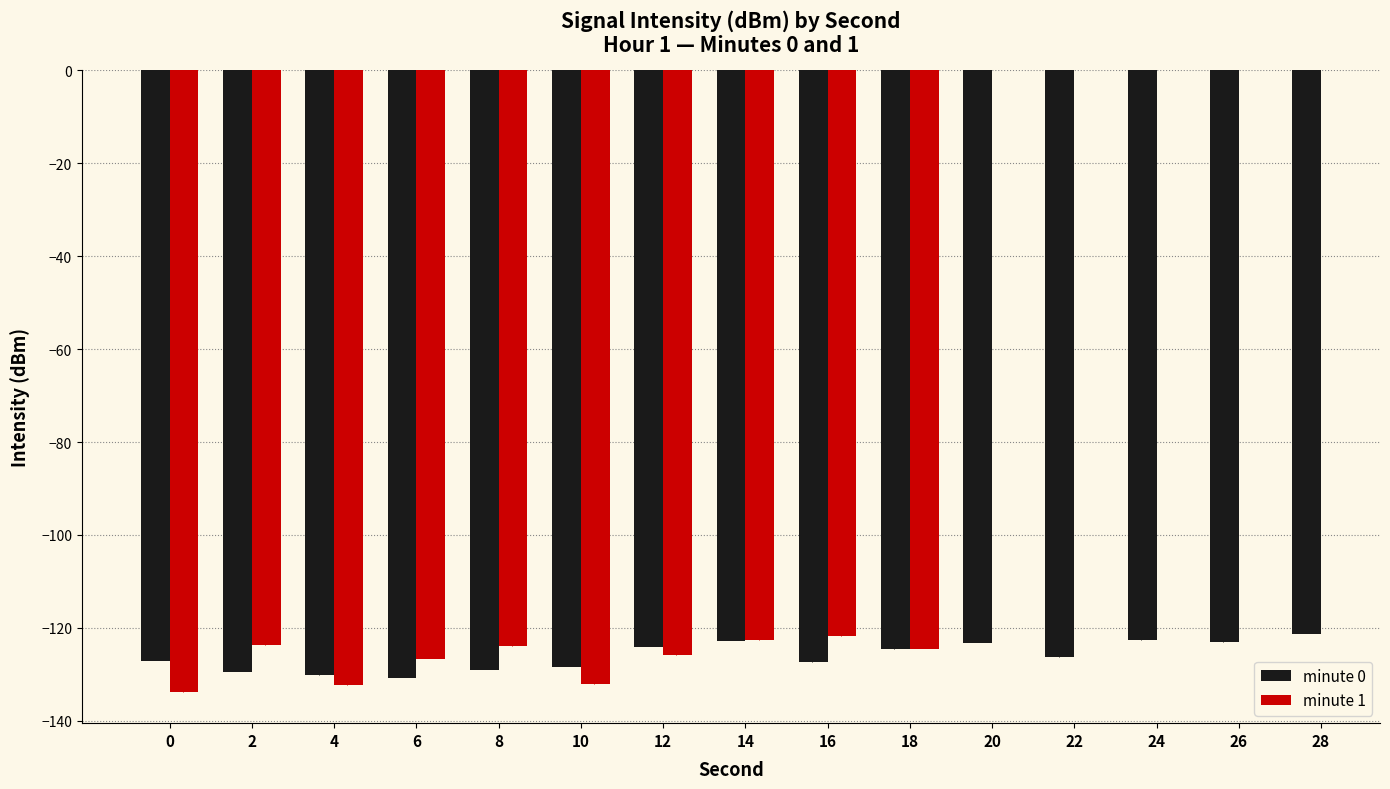

True or false: minute 0 has a value of -72.3 at 4.

False